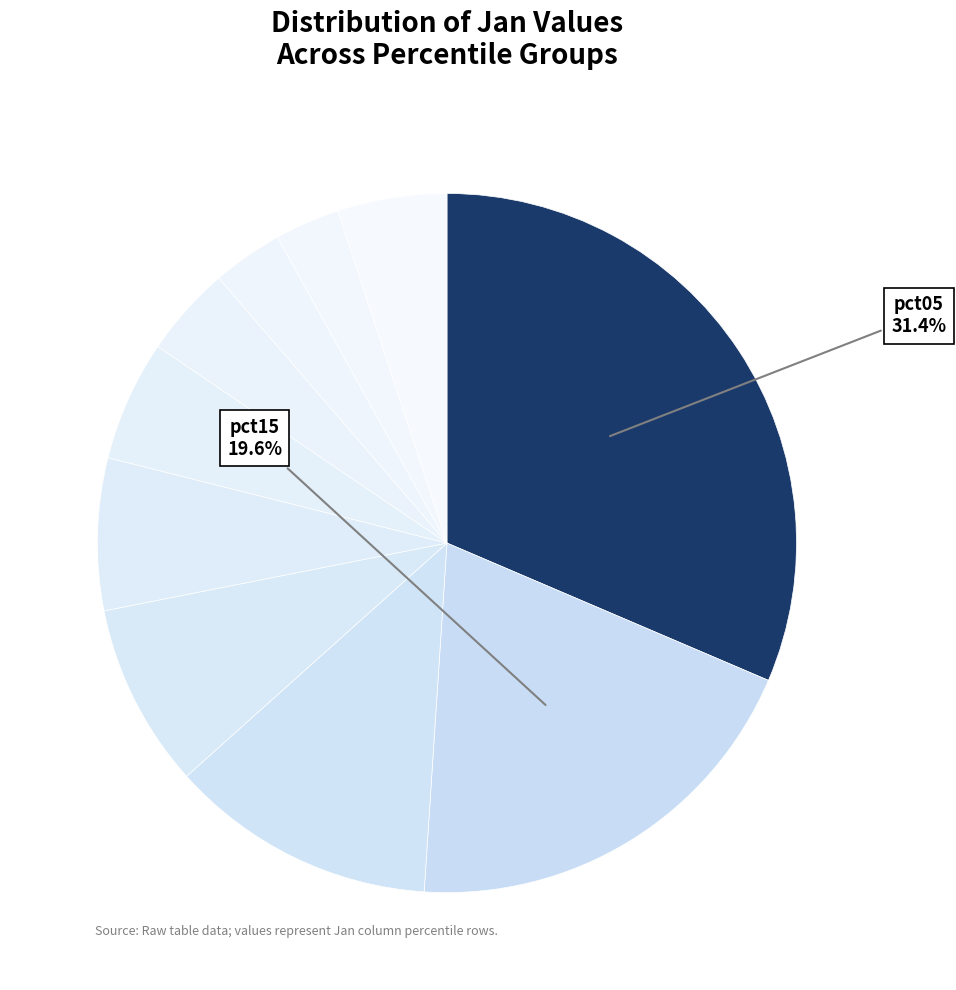

Which slice is the largest?

pct05